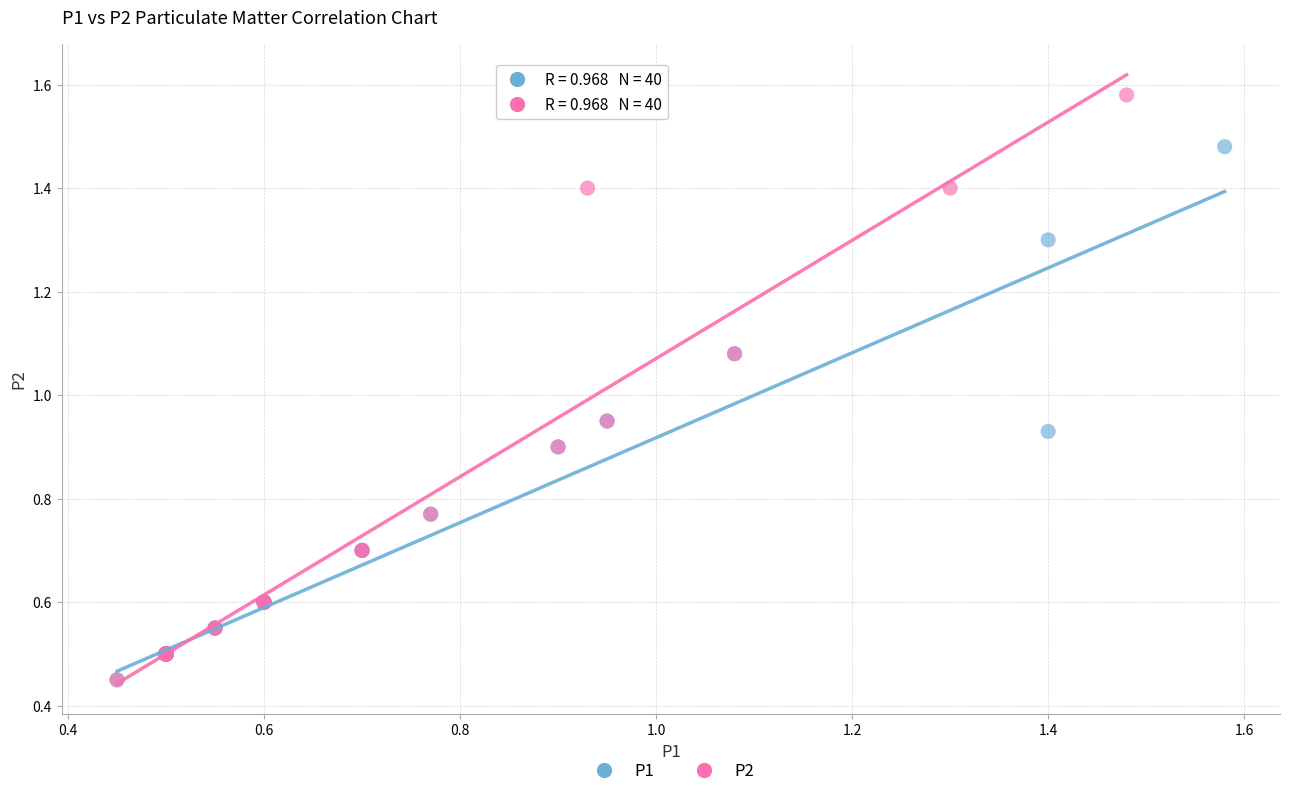

Which series contains the highest Y value?

P2